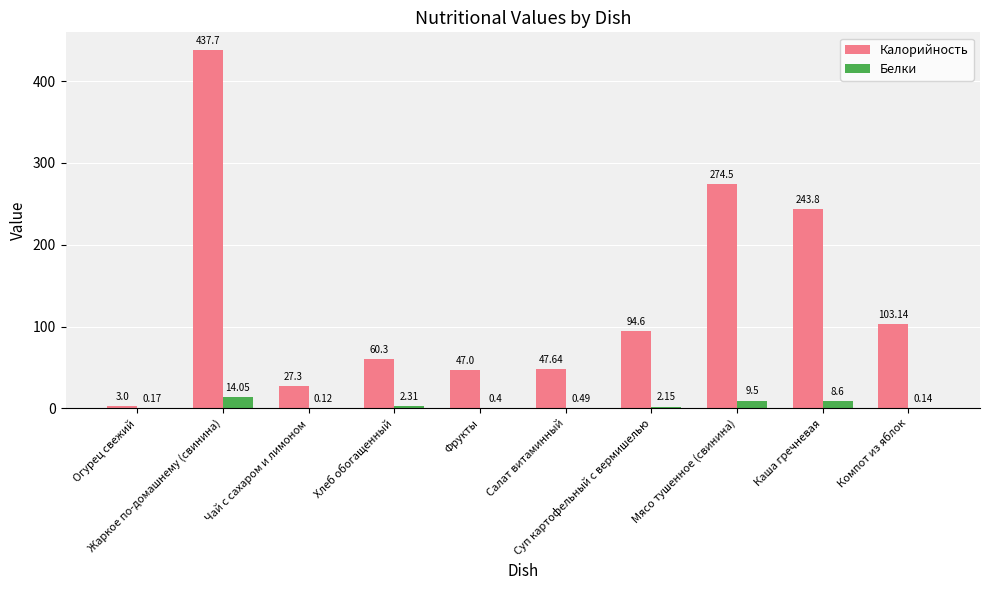

Which series has the largest total across all categories?

Калорийность